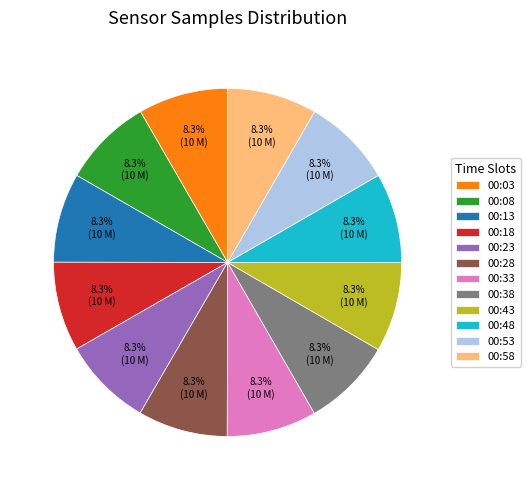

The 00:58 slice represents 8% of the pie. True or false?

True